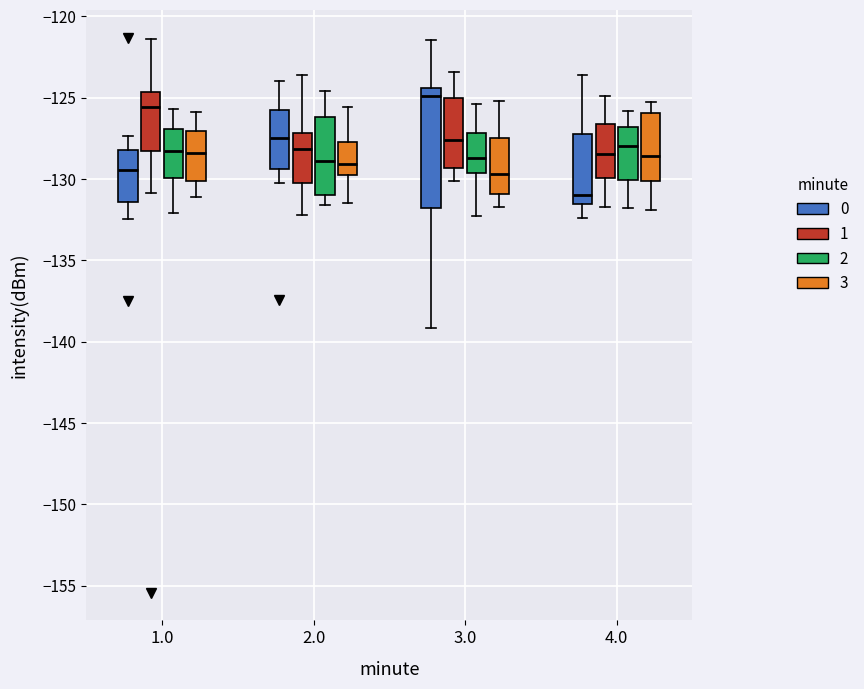

Which box is the tallest, from its lower edge to its upper edge?

3.0 (0)